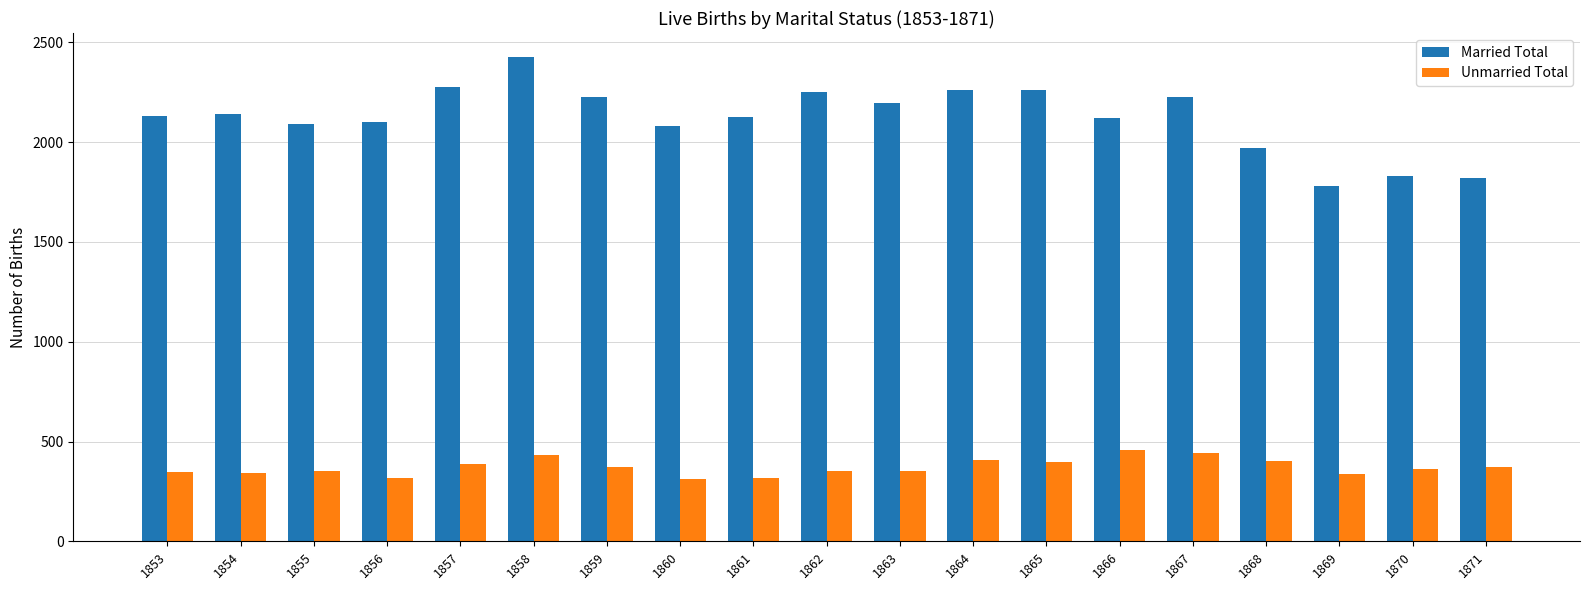

Read the Married Total value at 1864, to the nearest 100.

2300